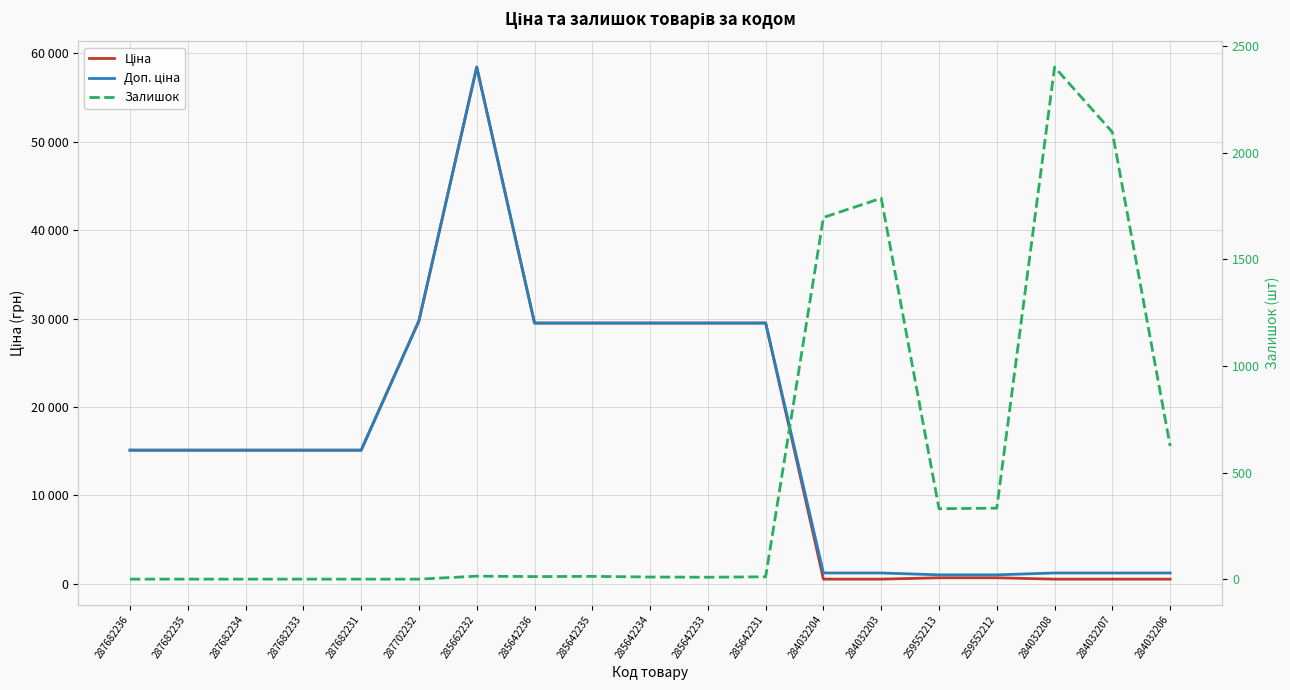

Is it true that Ціна equals 539.0 at 284032207?

True